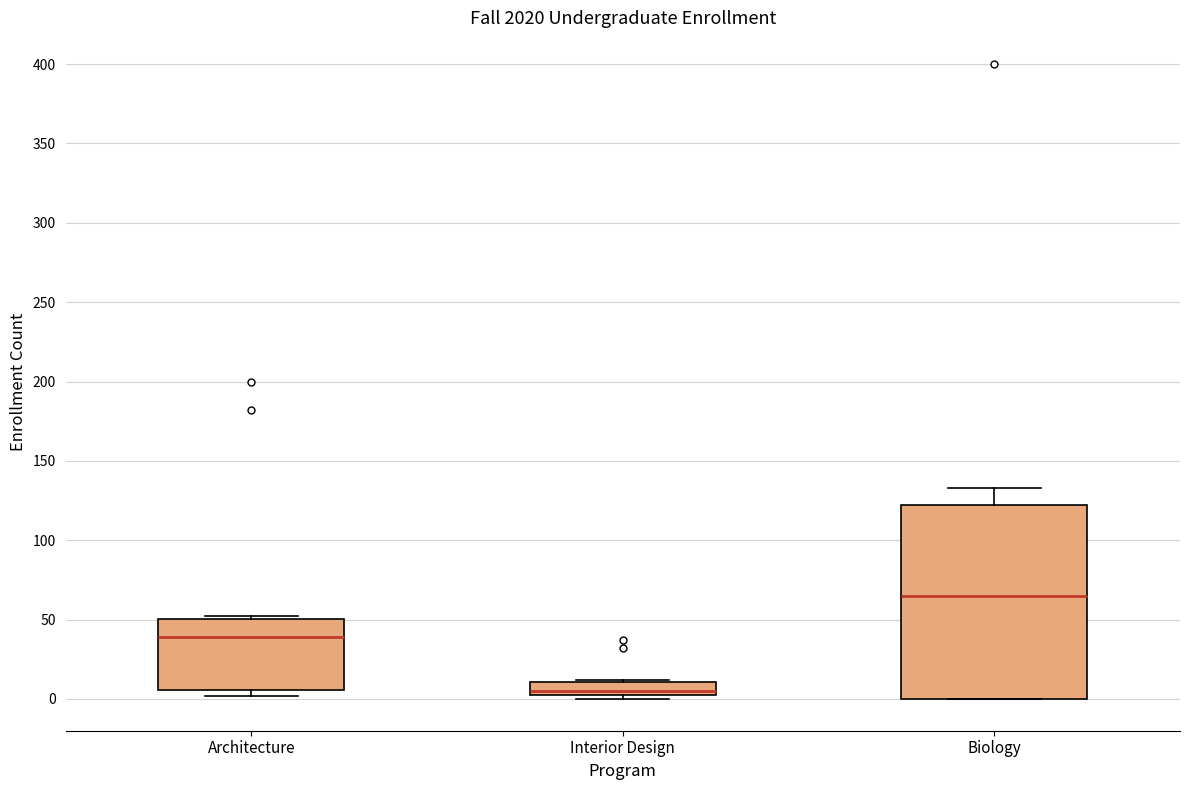

Where is the upper edge of the box for Architecture on the y-axis? The values are not printed on the chart, so give them approximately, as read against the axis.

50